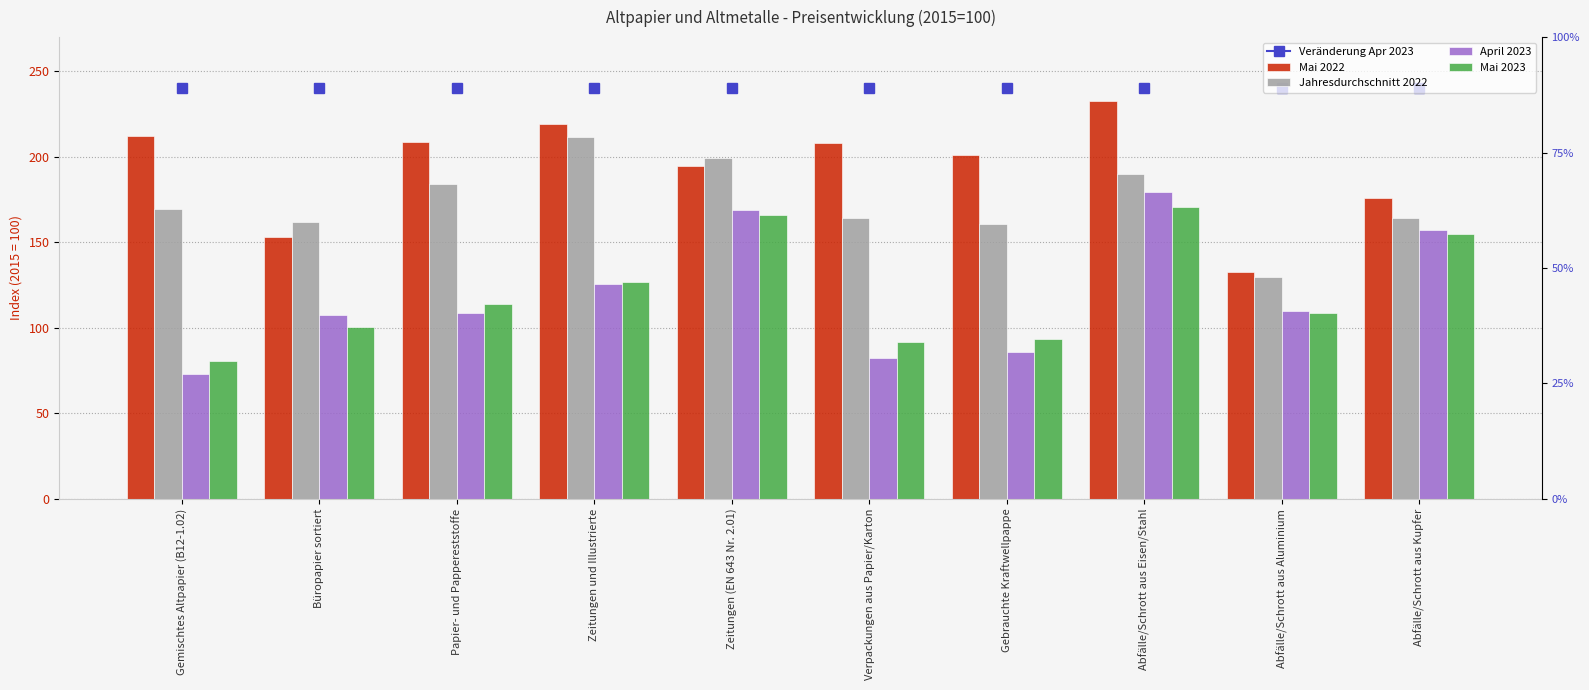

What is the label of the 7th bar from the left?

Gebrauchte Kraftwellpappe